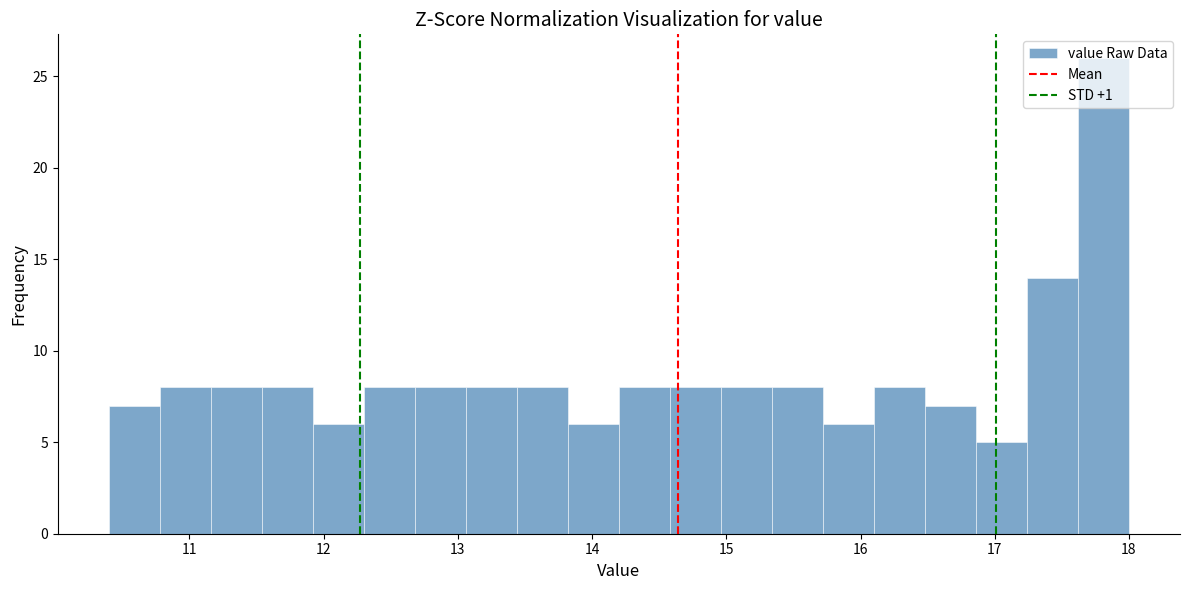

Around what value on the x-axis is the tallest bar? Give the approximate position of its centre, as read against the axis.

17.8